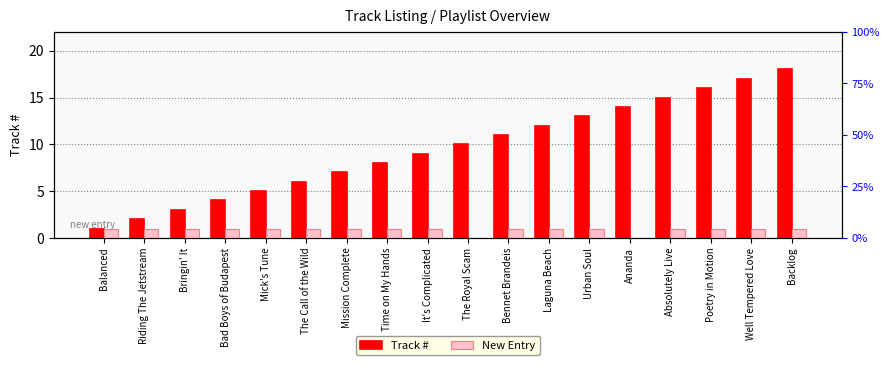

What is the label of the 15th bar from the left?

Absolutely Live